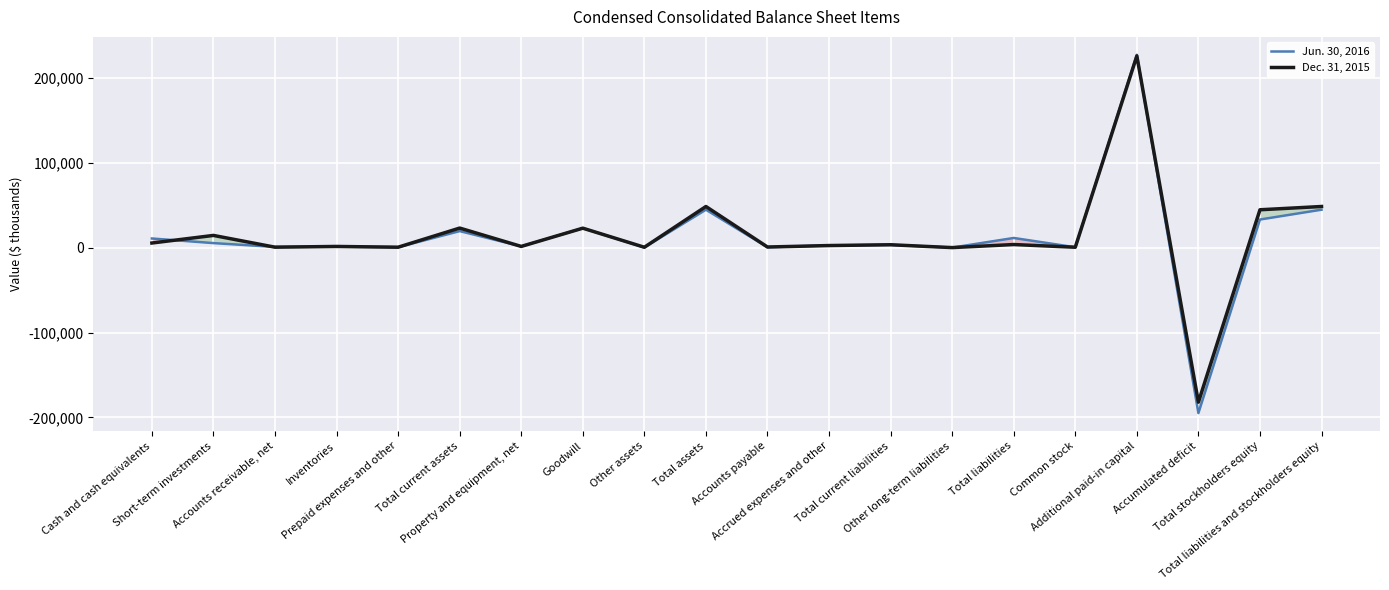

Reading left to right, what are all the values shown in this chart?

Jun. 30, 2016: Cash and cash equivalents=10980	Short-term investments=5543	Accounts receivable, net=1062	Inventories=1369	Prepaid expenses and other=731	Total current assets=19685	Property and equipment, net=1704	Goodwill=23134	Other assets=402	Total assets=44925	Accounts payable=684	Accrued expenses and other=2775	Total current liabilities=3459	Other long-term liabilities=243	Total liabilities=11592	Common stock=660	Additional paid-in capital=227514	Accumulated deficit=-194841	Total stockholders equity=33333	Total liabilities and stockholders equity=44925
Dec. 31, 2015: Cash and cash equivalents=5640	Short-term investments=14598	Accounts receivable, net=729	Inventories=1597	Prepaid expenses and other=701	Total current assets=23265	Property and equipment, net=1630	Goodwill=23134	Other assets=663	Total assets=48692	Accounts payable=940	Accrued expenses and other=2664	Total current liabilities=3604	Other long-term liabilities=247	Total liabilities=3851	Common stock=655	Additional paid-in capital=226174	Accumulated deficit=-181972	Total stockholders equity=44841	Total liabilities and stockholders equity=48692